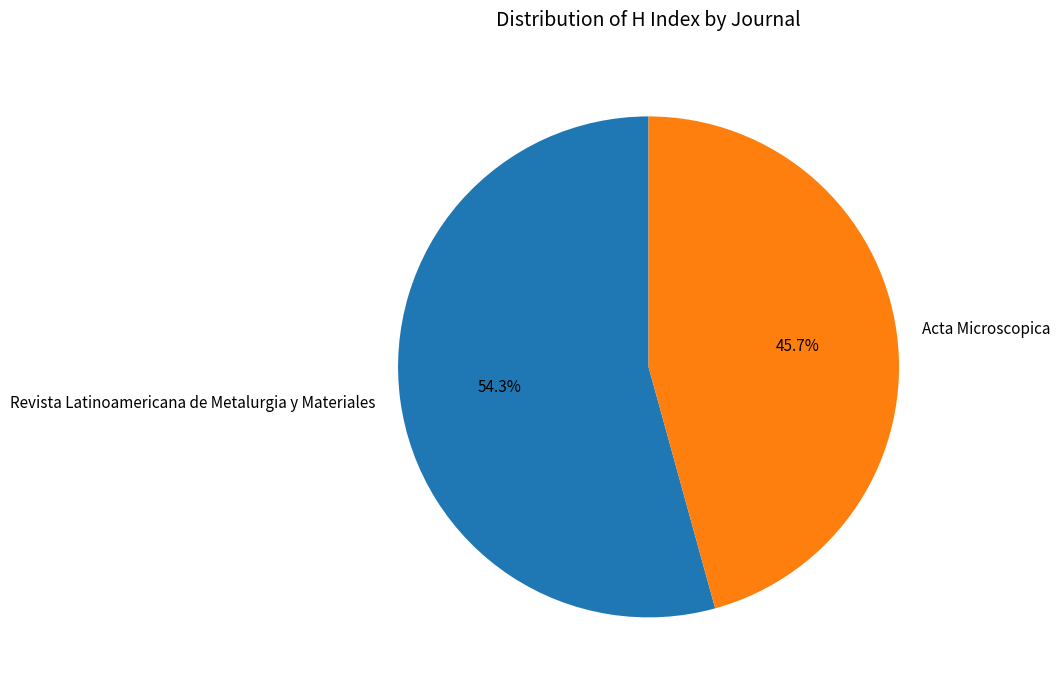

To the nearest percent, what portion does Acta Microscopica represent?

46%